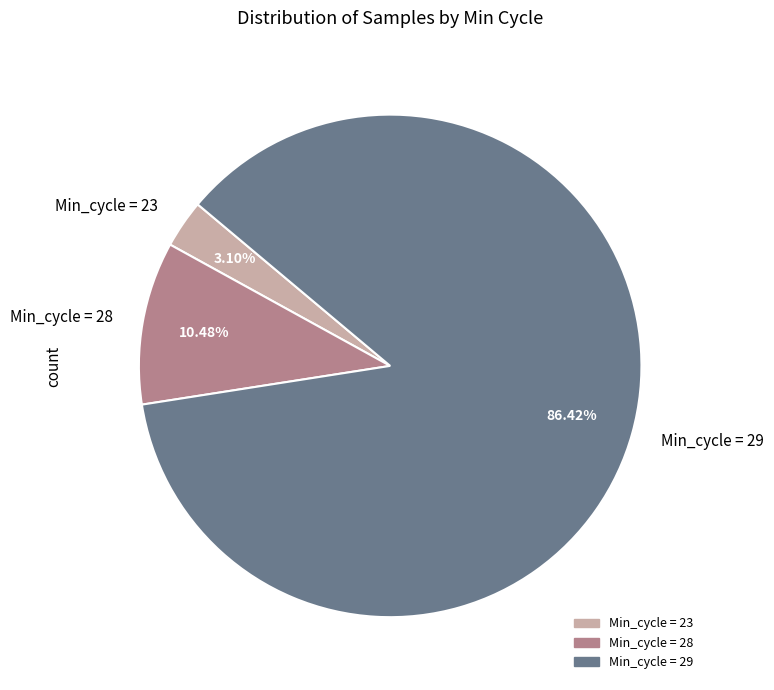

How many segments does this pie chart have?

3